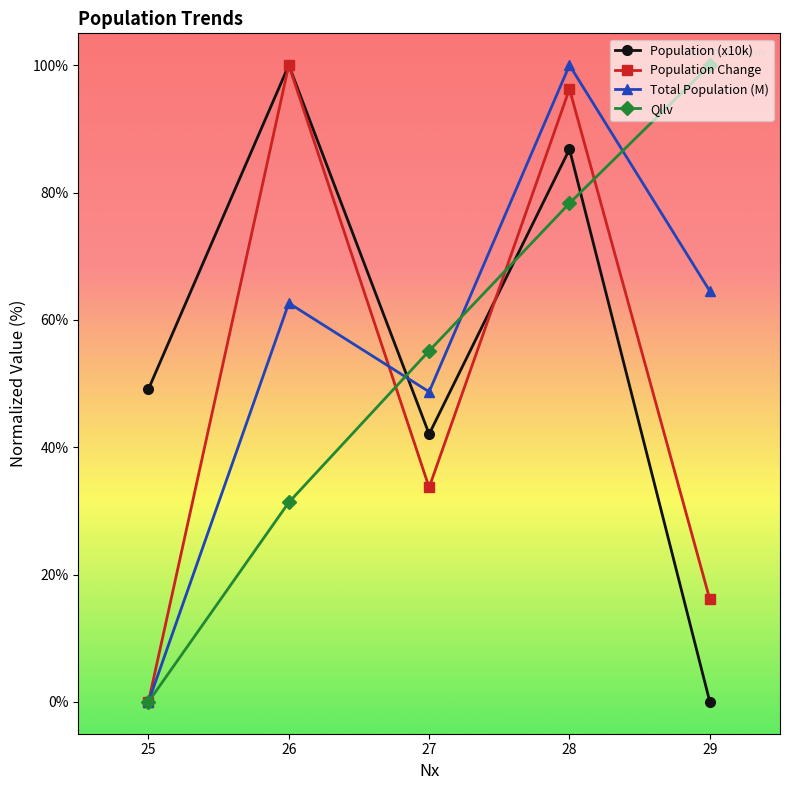

Reading left to right, list all the values displayed in this chart.

Population (x10k): 49.1	100.0	42.1	86.8	0.0
Population Change: 0.0	100.0	33.7	96.3	16.1
Total Population (M): 0.0	62.6	48.7	100.0	64.5
Qllv: 0.0	31.3	55.1	78.3	100.0